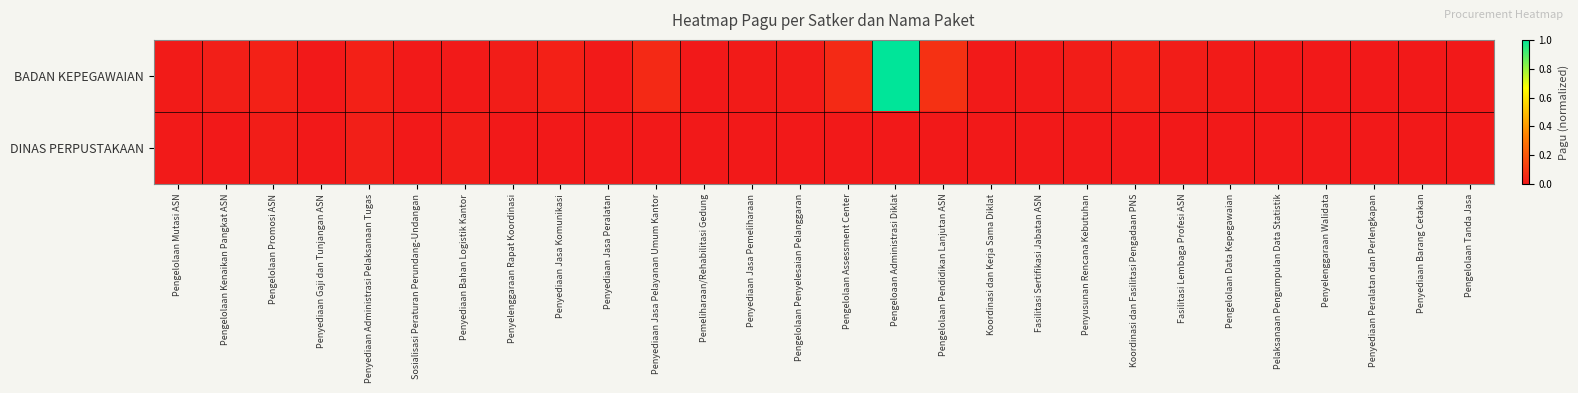

Which has a higher value, Fasilitasi Lembaga Profesi ASN or Penyediaan Jasa Komunikasi?

Penyediaan Jasa Komunikasi